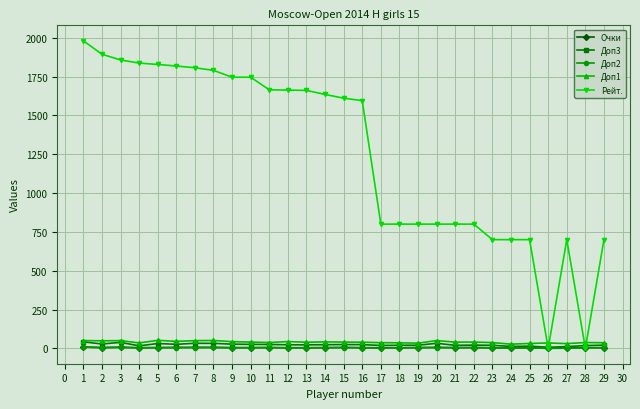

Read the Рейт. value at 13.

1661.0